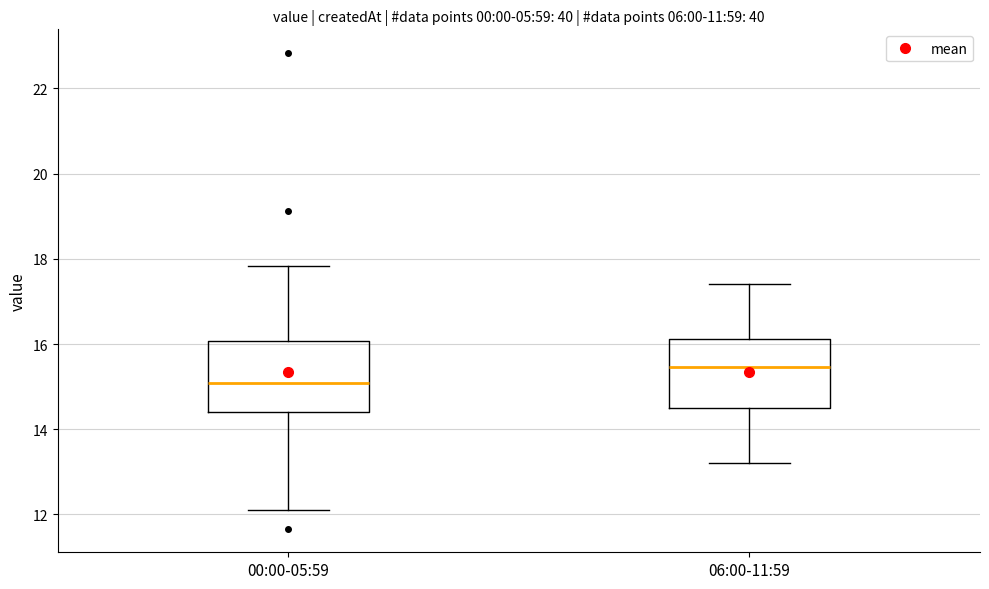

Which box has the lowest median line?

00:00-05:59